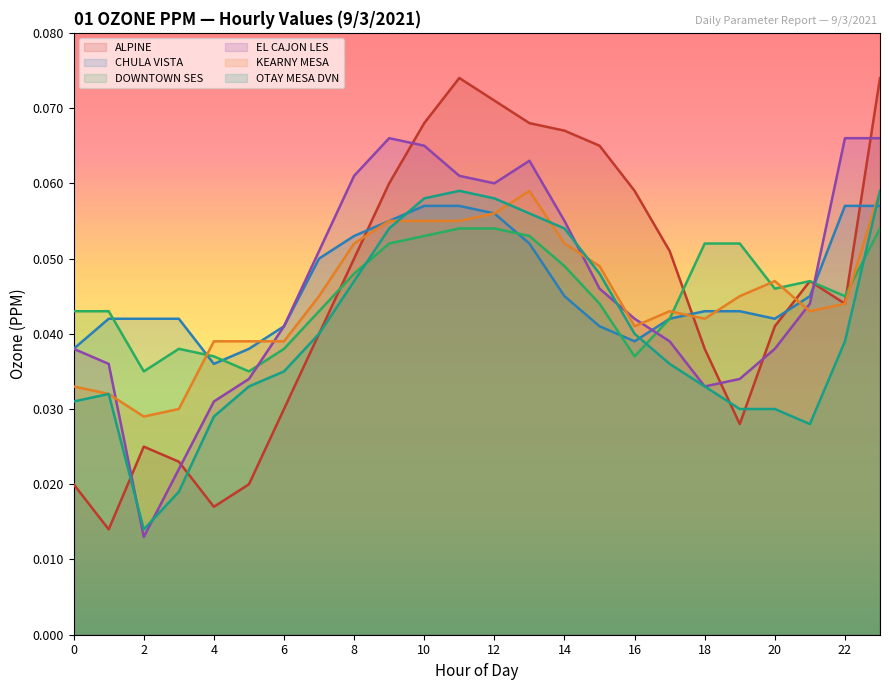

Which series has the largest total across all categories?

CHULA VISTA